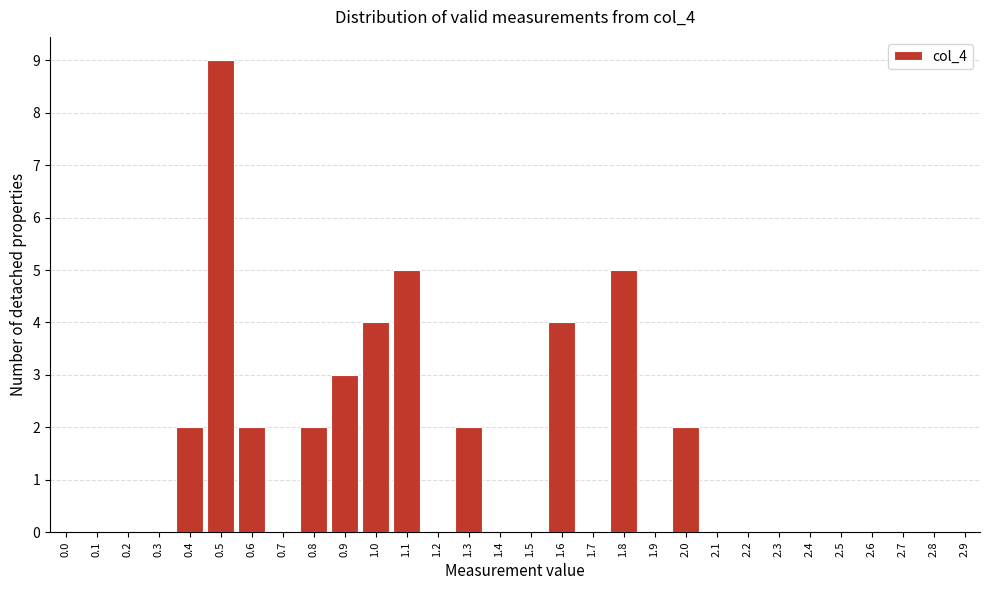

Reading left to right, what are all the values shown in this chart?

0.0=0	0.1=0	0.2=0	0.3=0	0.4=2	0.5=9	0.6=2	0.7=0	0.8=2	0.9=3	1.0=4	1.1=5	1.2=0	1.3=2	1.4=0	1.5=0	1.6=4	1.7=0	1.8=5	1.9=0	2.0=2	2.1=0	2.2=0	2.3=0	2.4=0	2.5=0	2.6=0	2.7=0	2.8=0	2.9=0